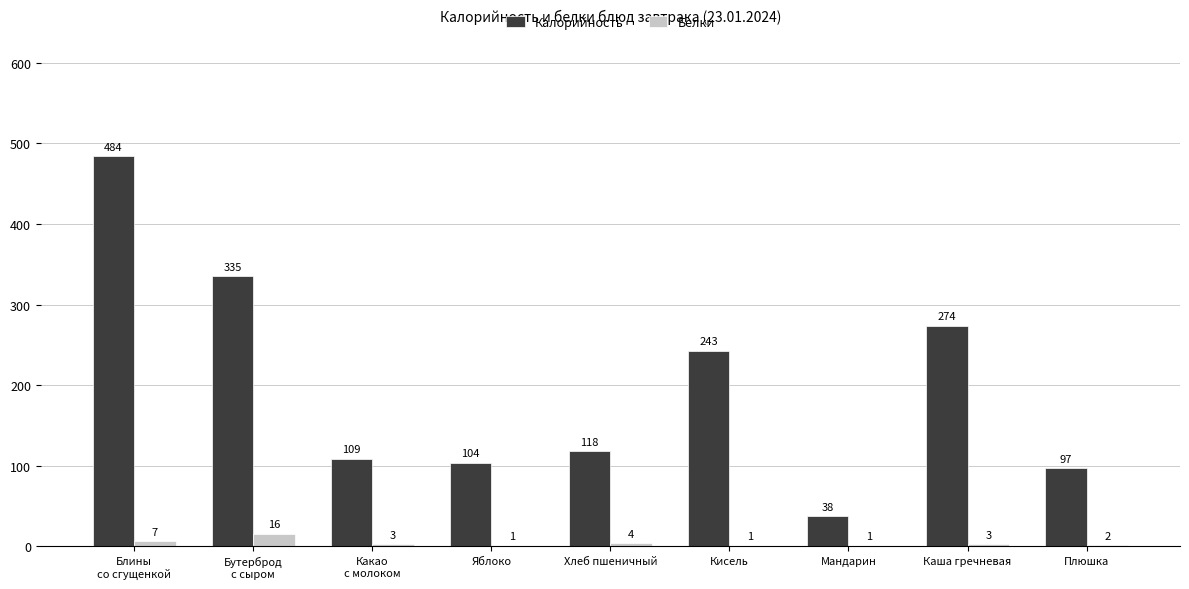

Is it true that Калорийность equals 243 at Кисель?

True